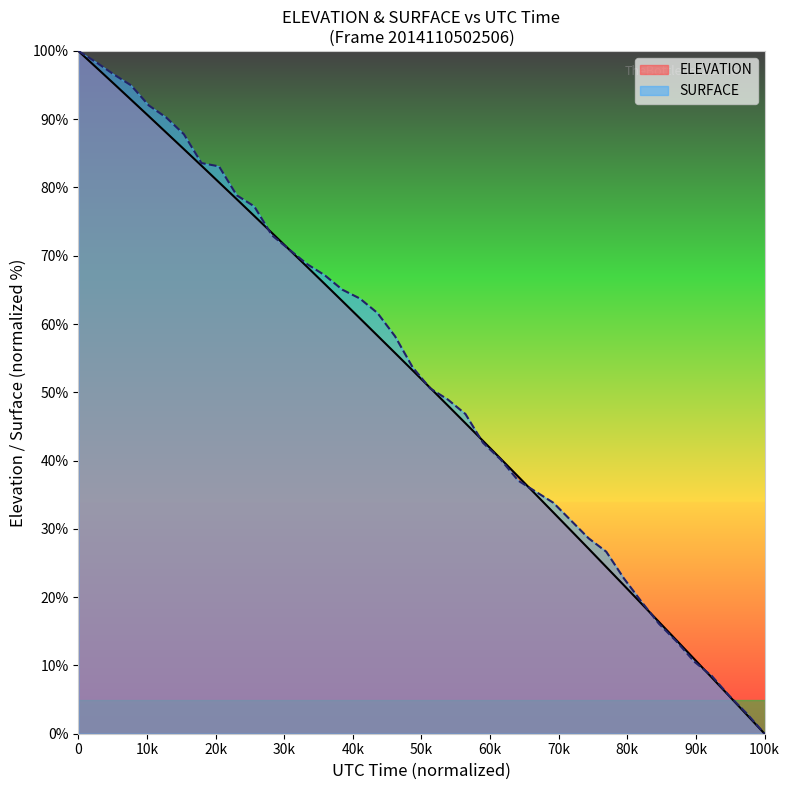

How many lines are shown in the chart?

2